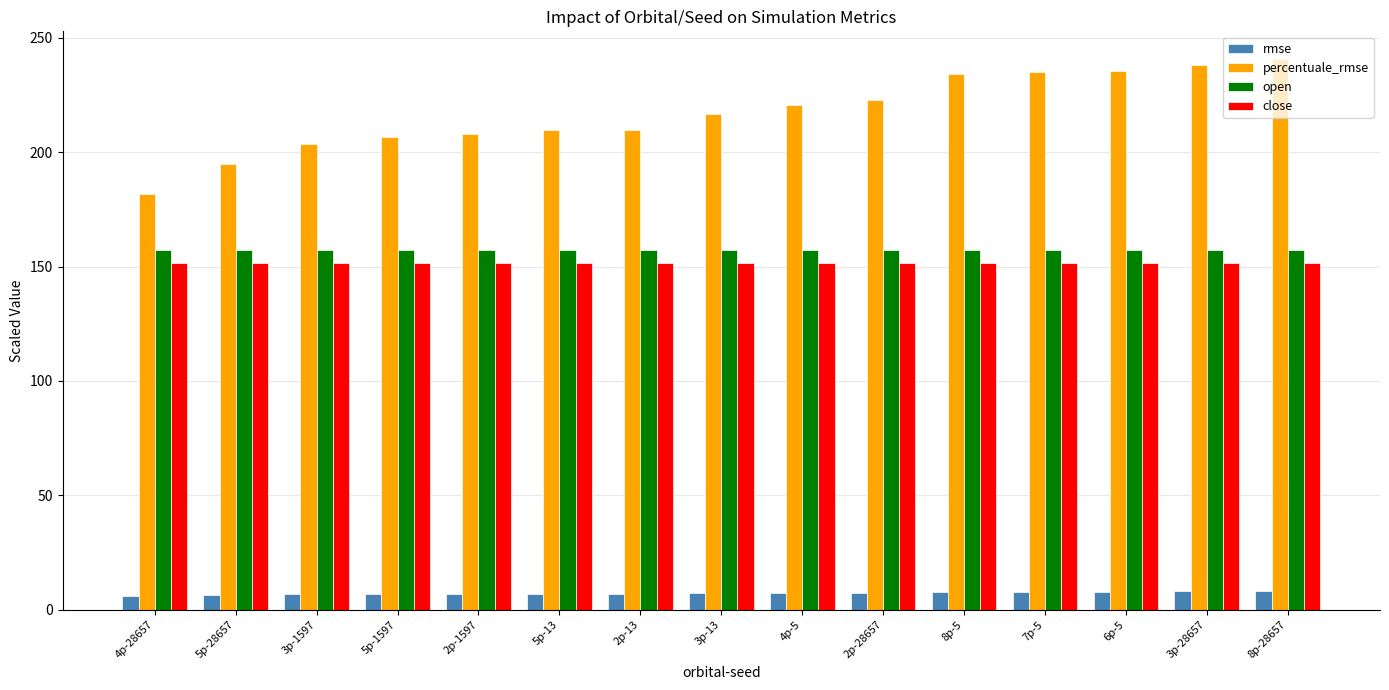

Between 5p-28657 and 8p-5, which series saw the biggest shift?

percentuale_rmse